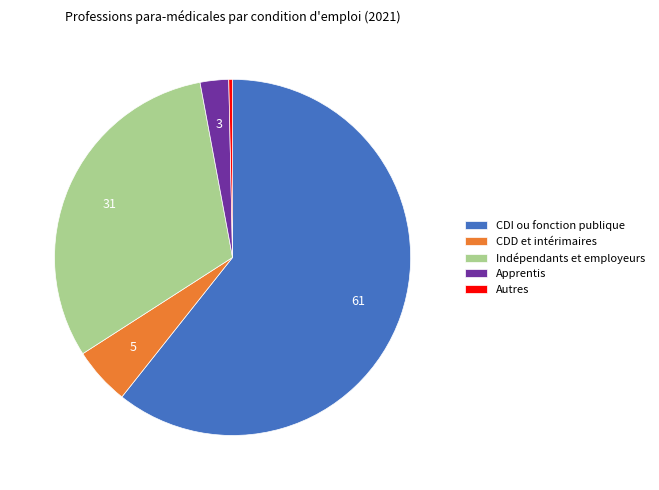

Which category has the smallest portion of the pie?

Autres